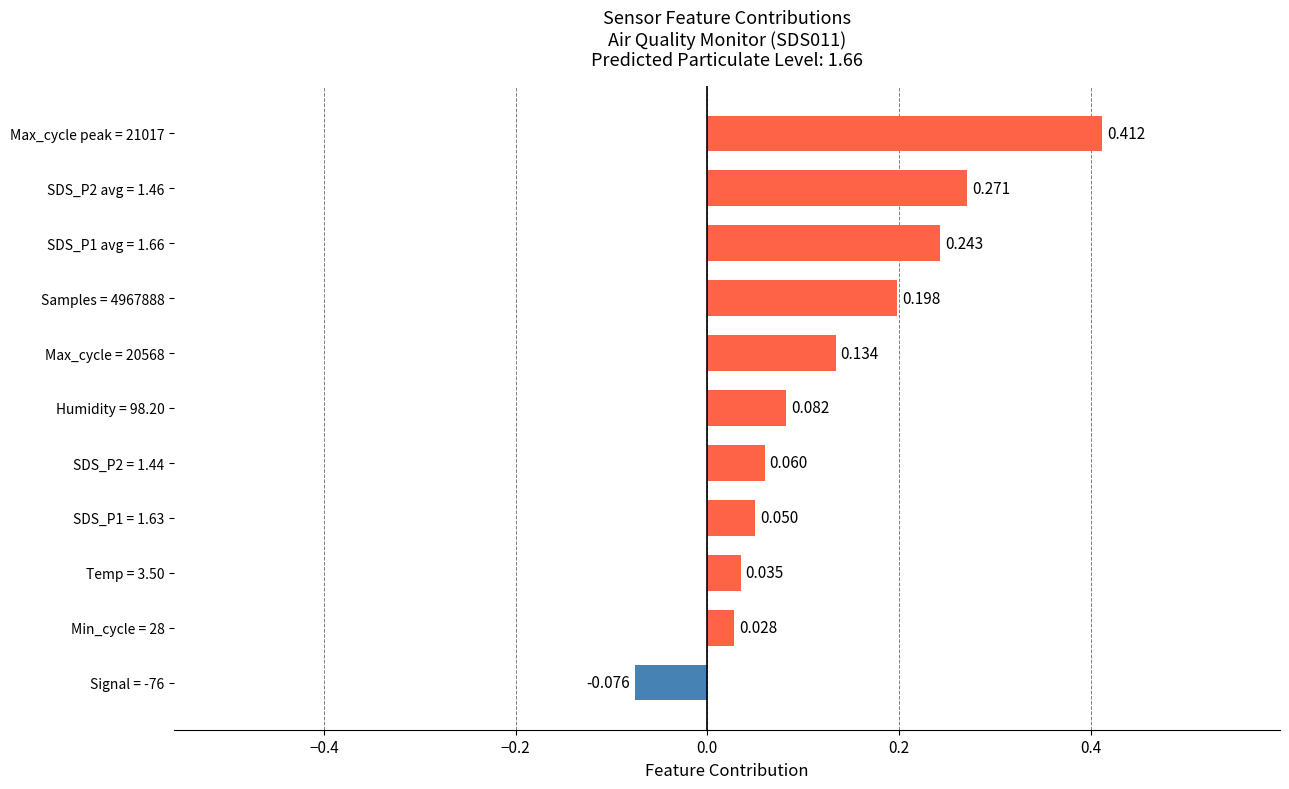

Are the bars horizontal?

Yes